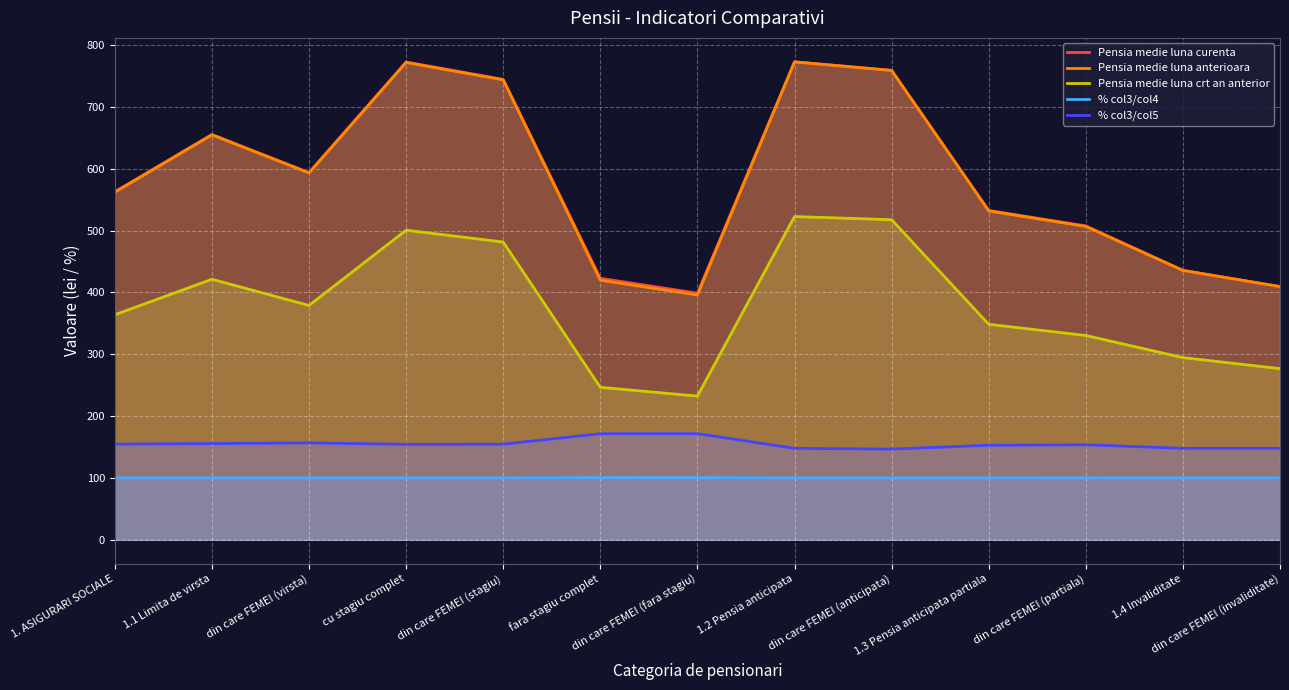

What is the label of the 12th point from the right?

1.1 Limita de virsta